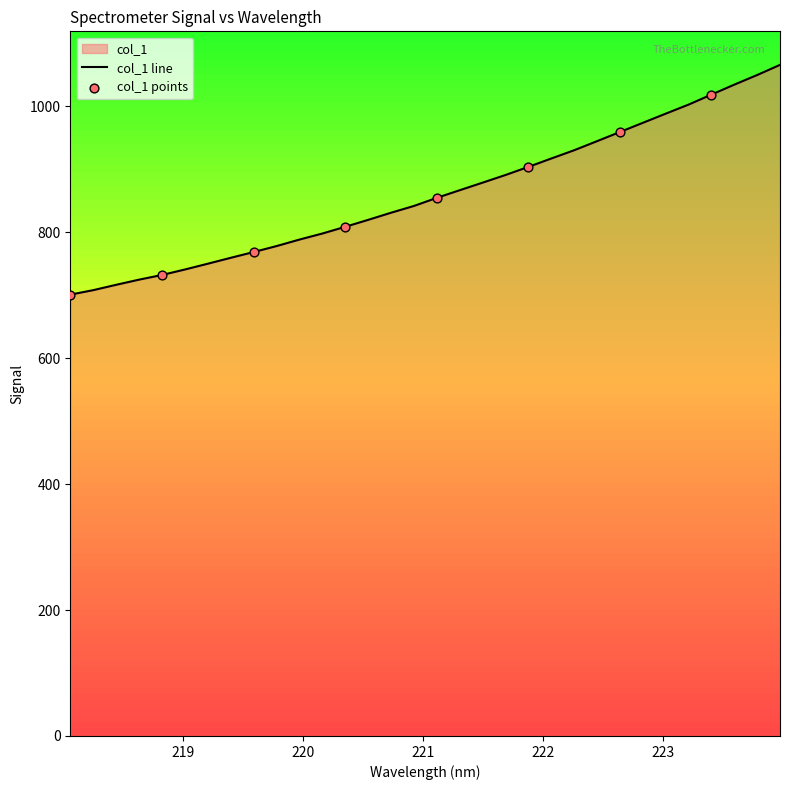

Between 219.9712 and 223.0264, which is larger?

223.0264